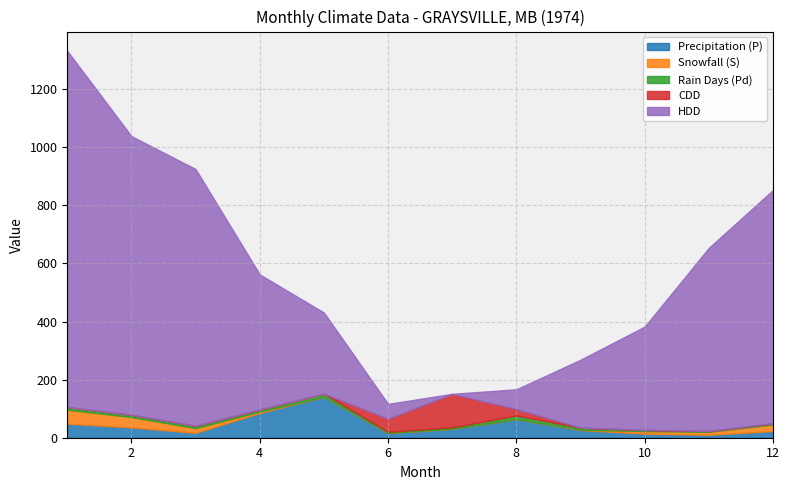

Reading left to right, what are all the values shown in this chart?

Precipitation (P): 48.3	35.6	16.6	85.2	140.8	16.5	31.0	64.3	26.4	14.0	10.1	22.9
Snowfall (S): 48.3	35.6	16.6	5.1	0.0	0.0	0.0	0.0	1.3	8.9	10.1	22.9
Rain Days (Pd): 9.0	8.0	8.0	7.0	11.0	4.0	5.0	12.0	7.0	4.0	3.0	4.0
CDD: 0.0	0.0	0.0	0.0	0.0	44.7	114.7	22.1	0.0	0.0	0.0	0.0
HDD: 1226.5	959.5	884.1	465.0	279.3	51.4	0.5	68.4	233.9	355.9	630.8	803.3